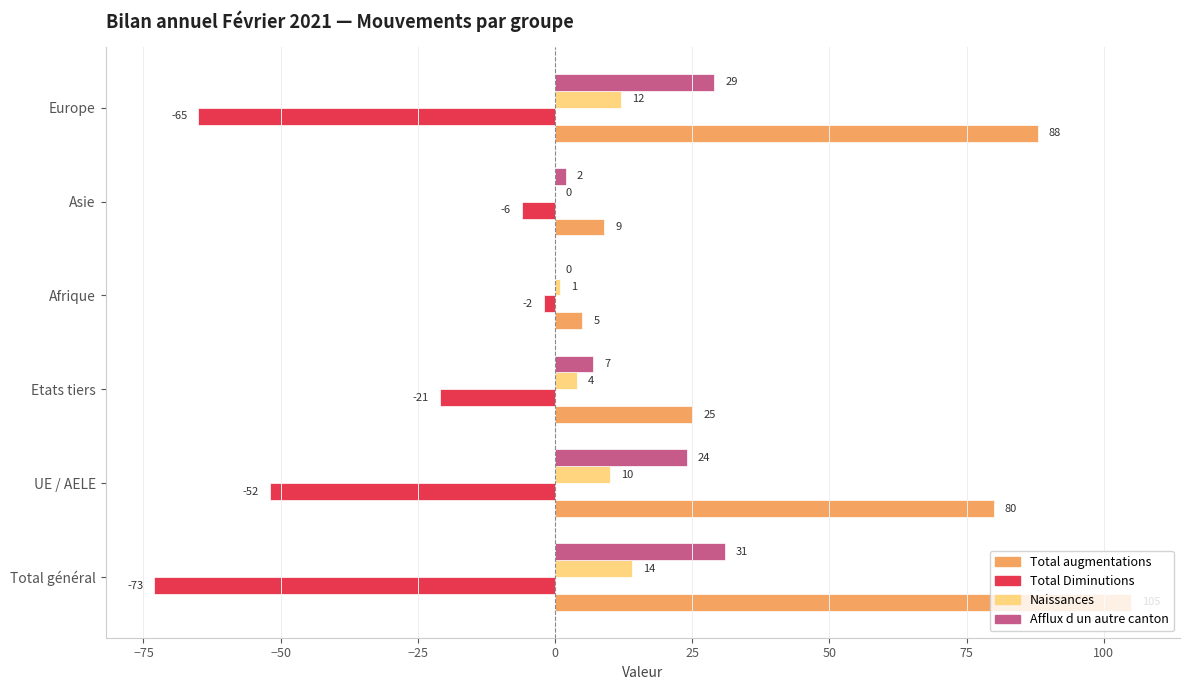

What is the total value across all series at Afrique?

4